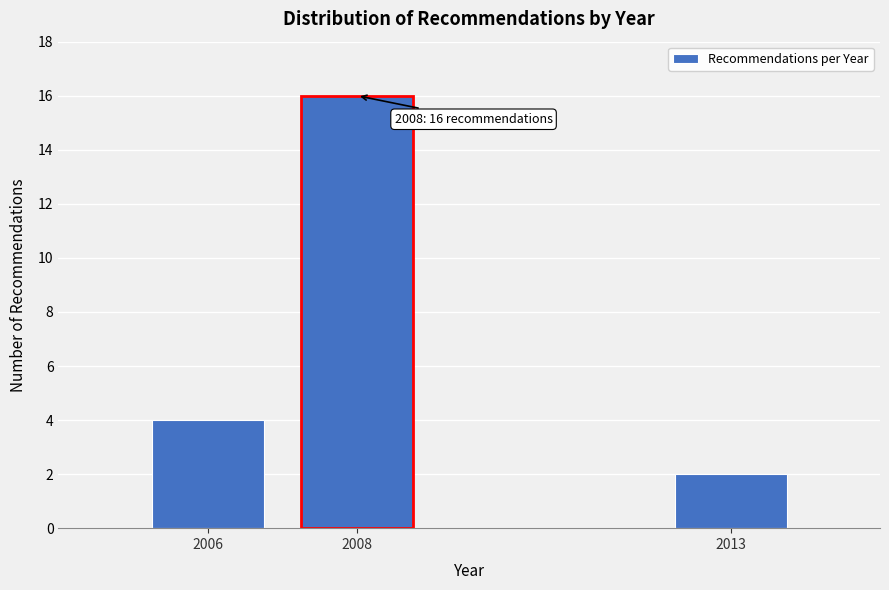

Reading left to right, what are all the values shown in this chart?

2006=4	2008=16	2013=2